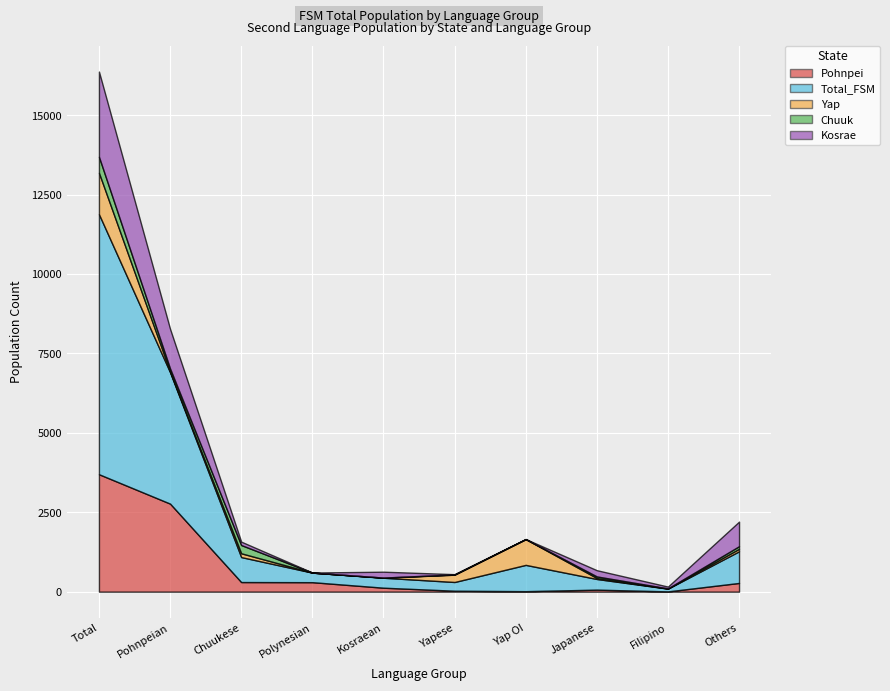

What is the value of the Pohnpei point at the 5th from the left?

124